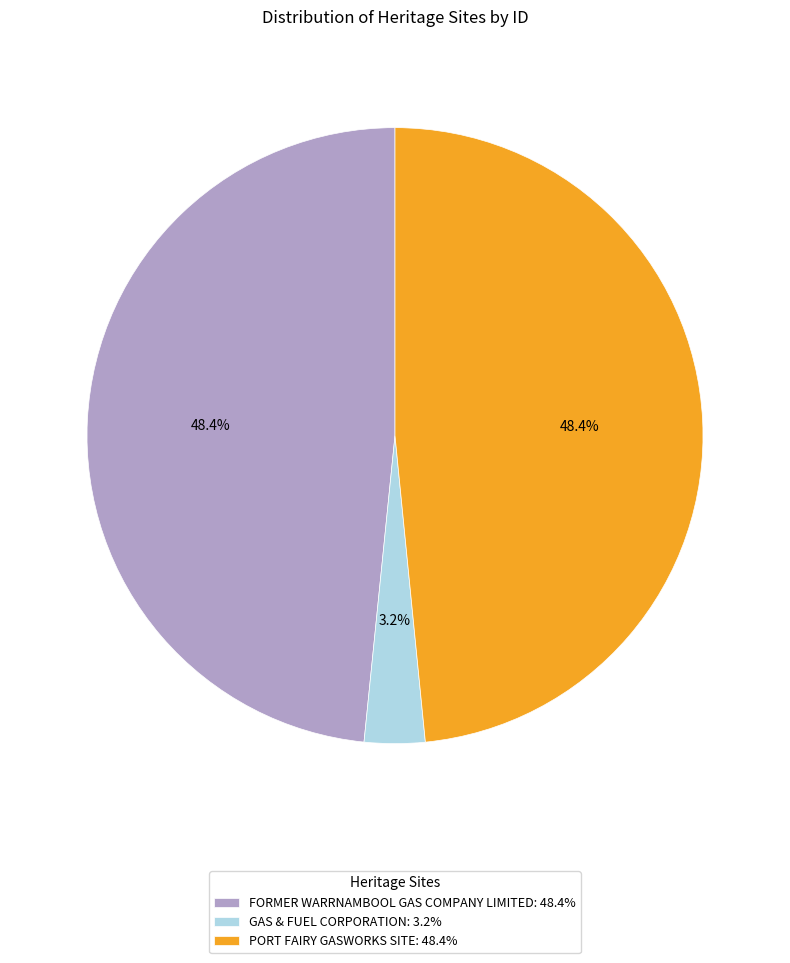

Does FORMER WARRNAMBOOL GAS COMPANY LIMITED account for over 50% of the chart?

No